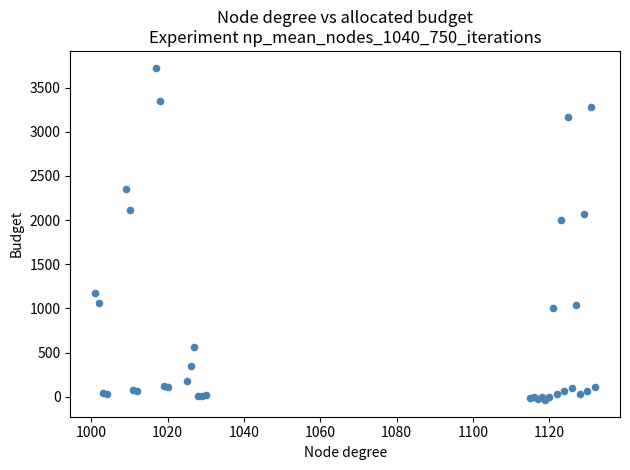

What Y value in the scatter plot is closest to 1845?

1997